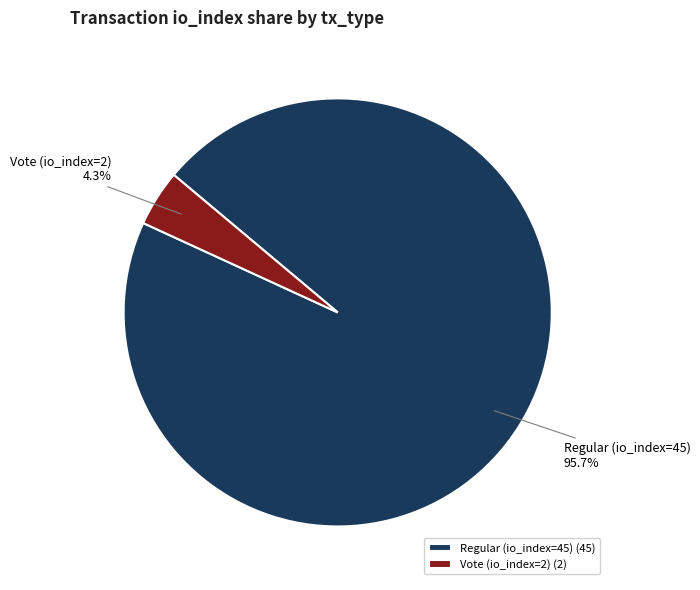

True or false: Vote (io_index=2) accounts for 11% of the total.

False